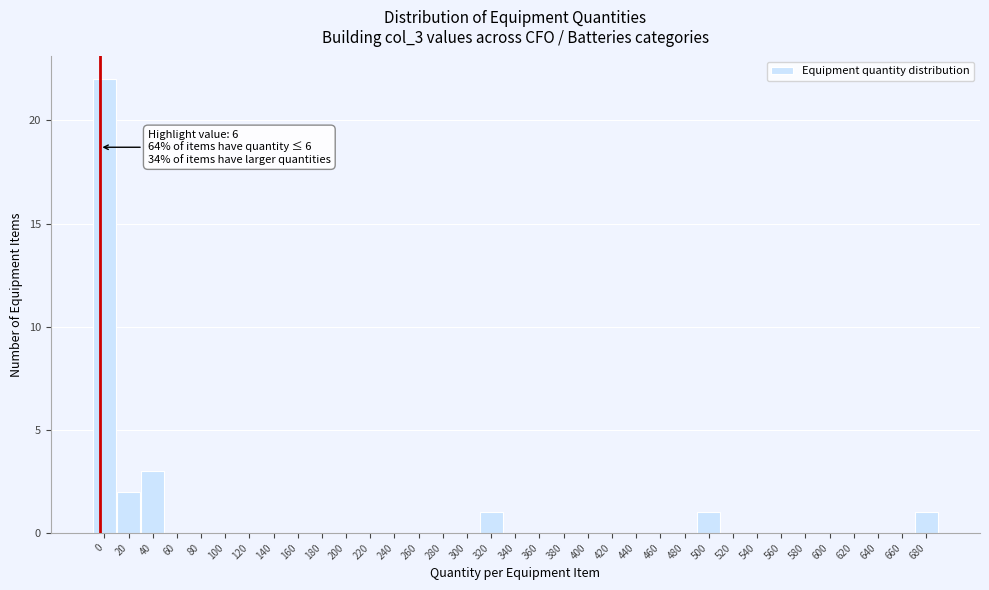

The chart shows a value of 0 at 620. True or false?

True